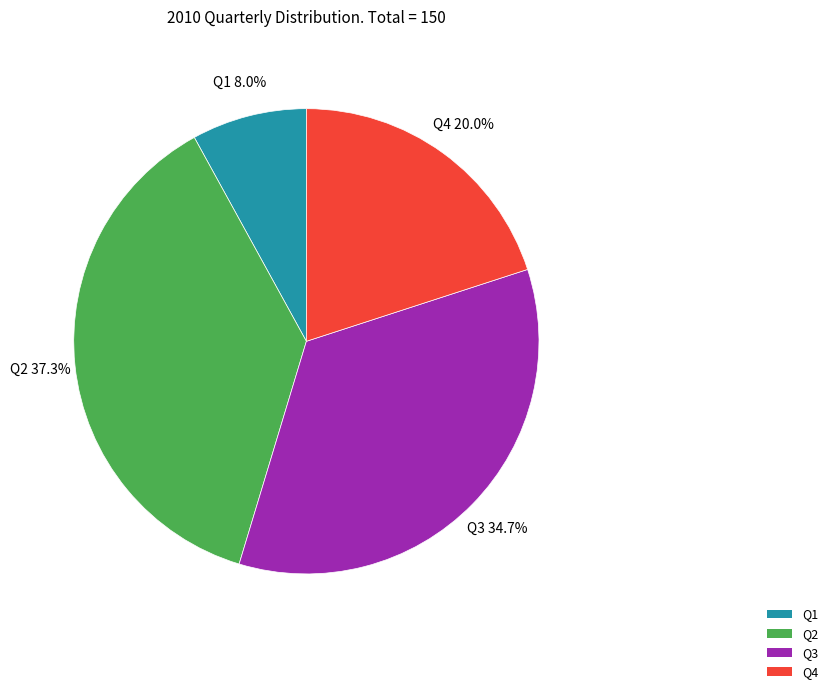

How many segments does this pie chart have?

4